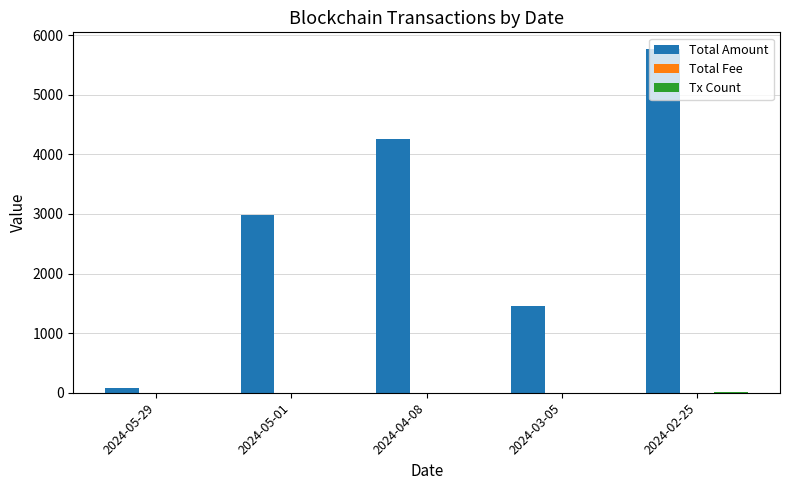

How many groups of bars are there?

5